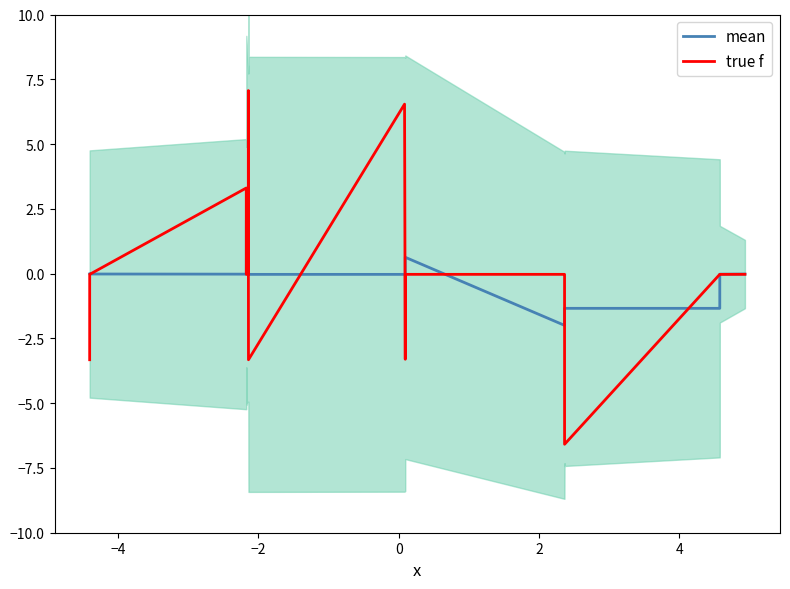

True or false: true f and mean intersect in this chart.

True